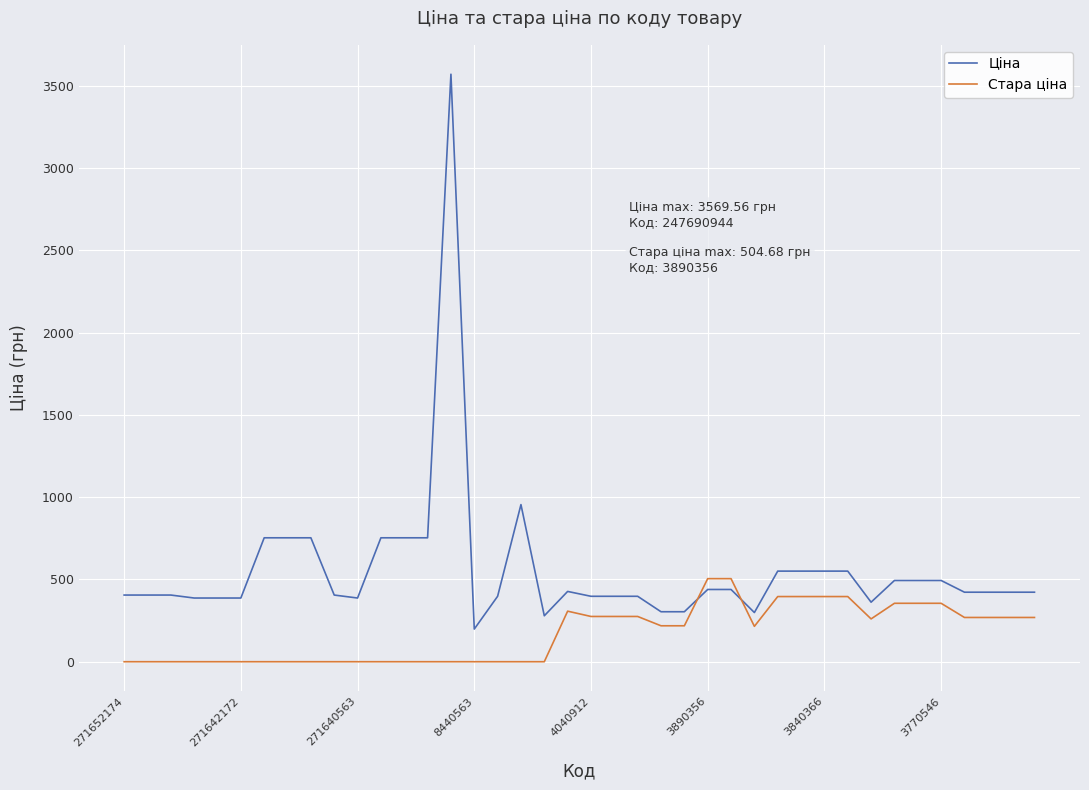

Which series has the largest total across all categories?

Ціна